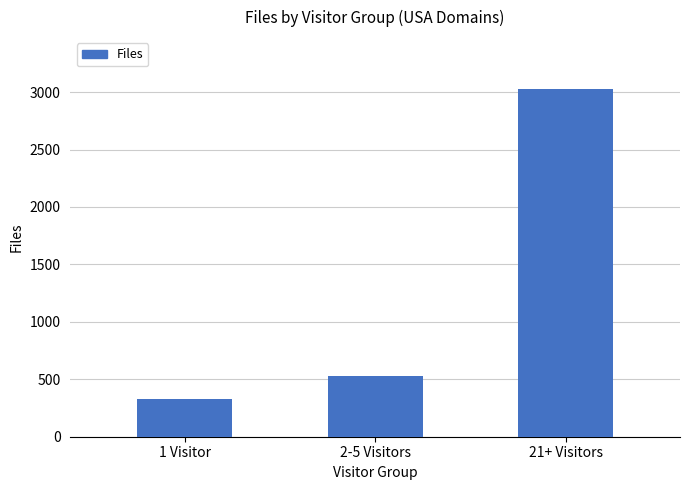

What is the difference between the values at 2-5 Visitors and 21+ Visitors?

2499